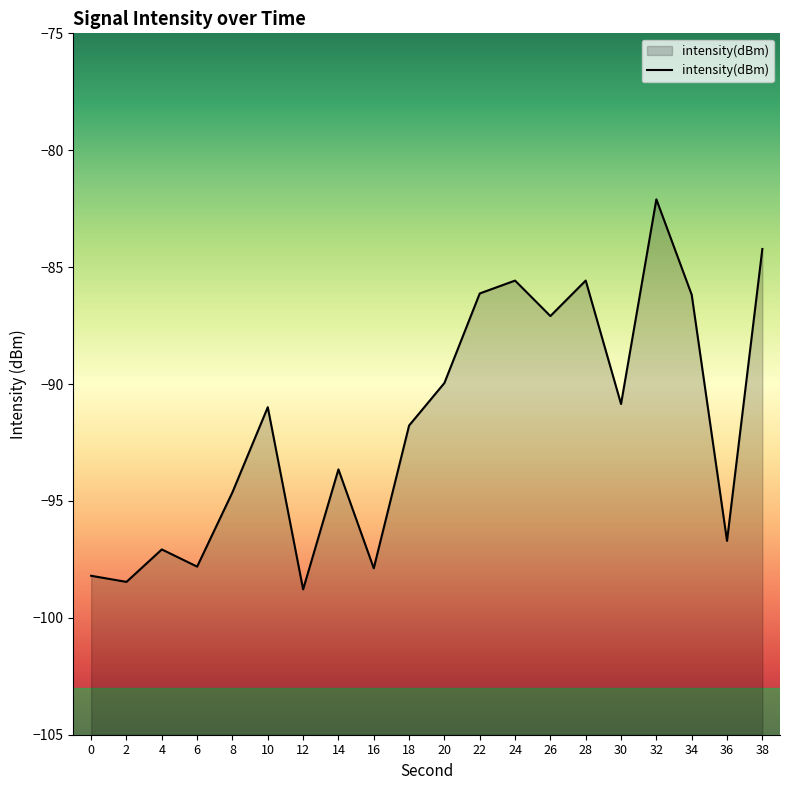

Is it true that the value at 38 is -84.2?

True